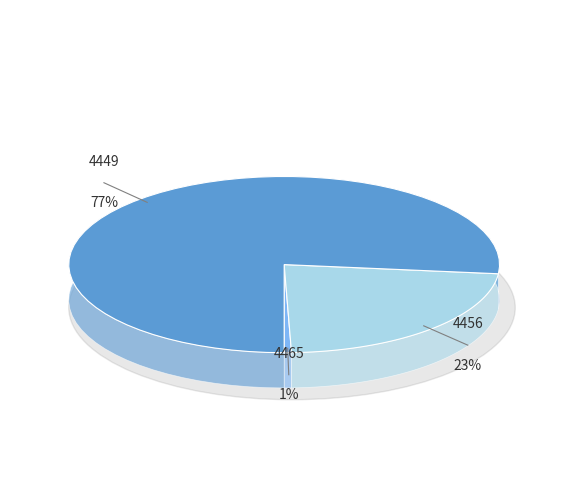

Which has a higher value, 4465 or 4449?

4449